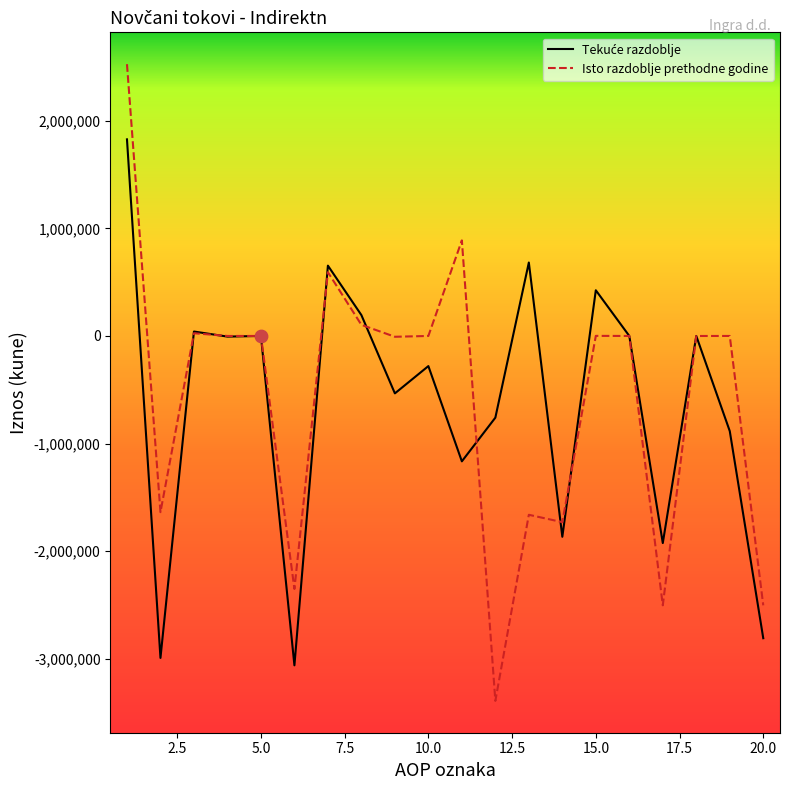

Which series has the largest range (max minus min)?

Isto razdoblje prethodne godine